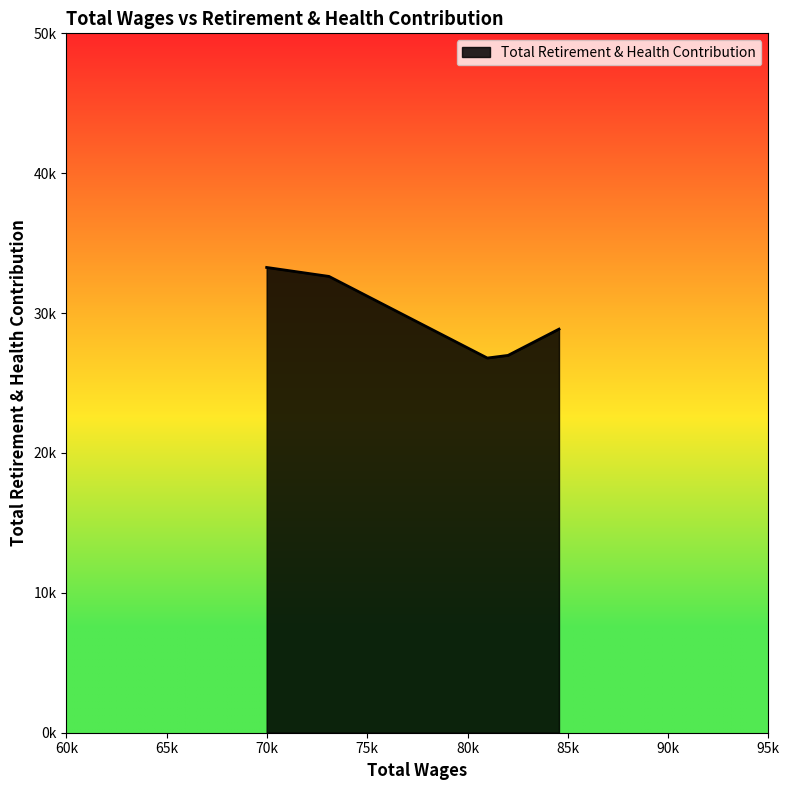

Does the chart have visible grid lines?

No